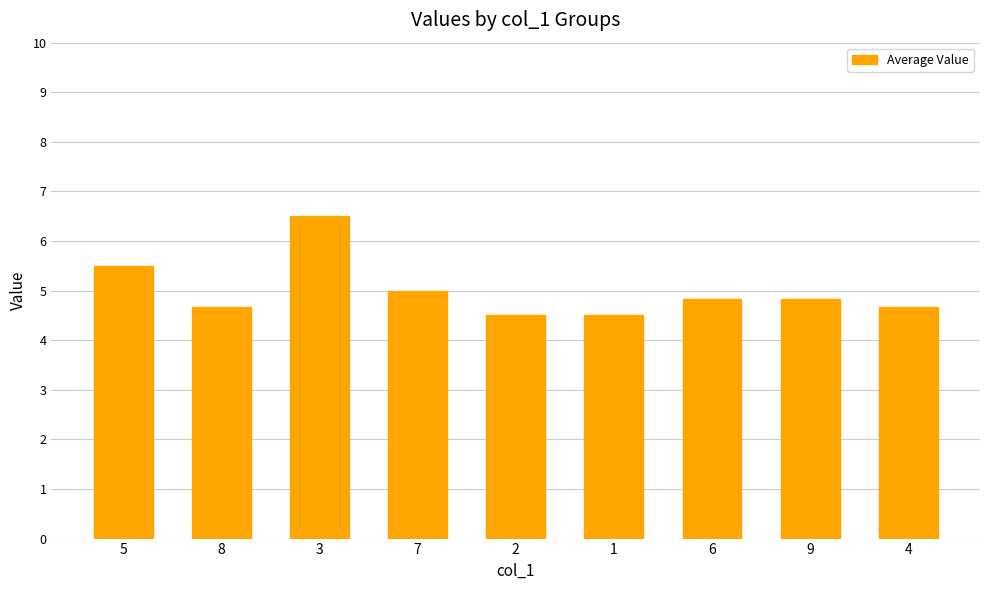

What is the value of the 8th bar from the left?

4.8